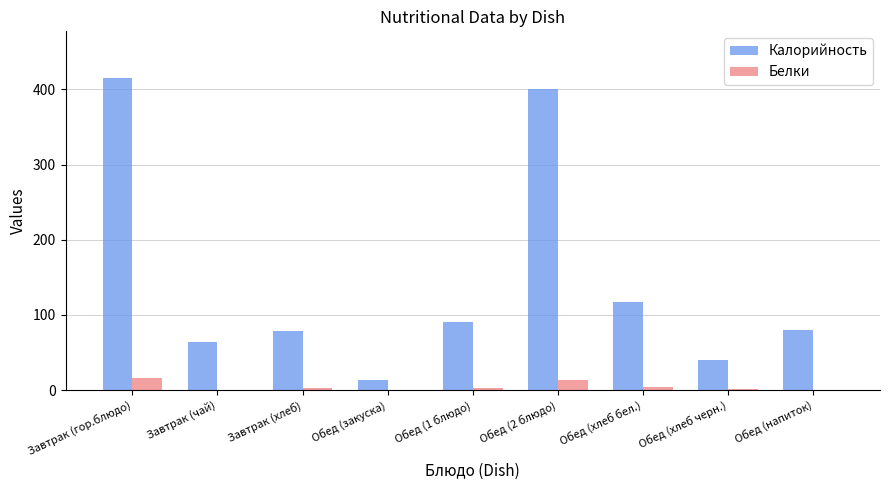

What is the average value of the Калорийность series?

144.2